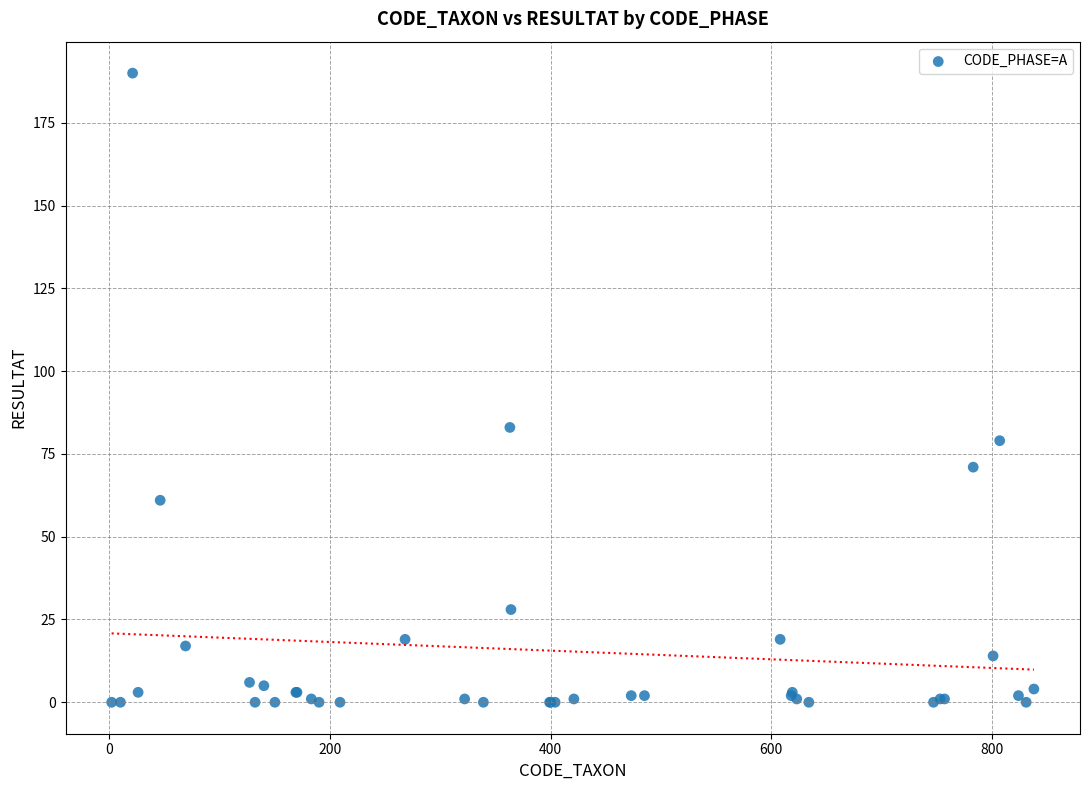

What Y value in the scatter plot is closest to 95?

83